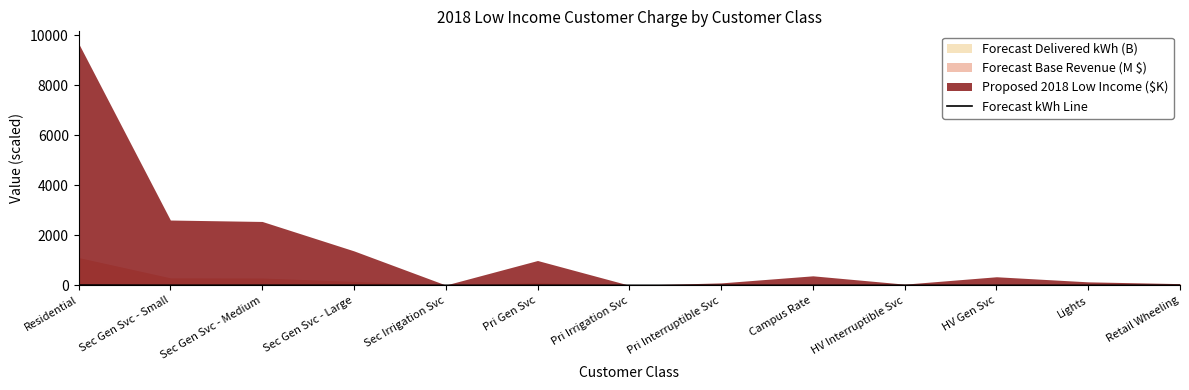

Reading left to right, list all the values displayed in this chart.

10.8	3.0	3.2	1.9	0.0	1.4	0.0	0.1	0.6	0.1	0.6	0.1	2.0